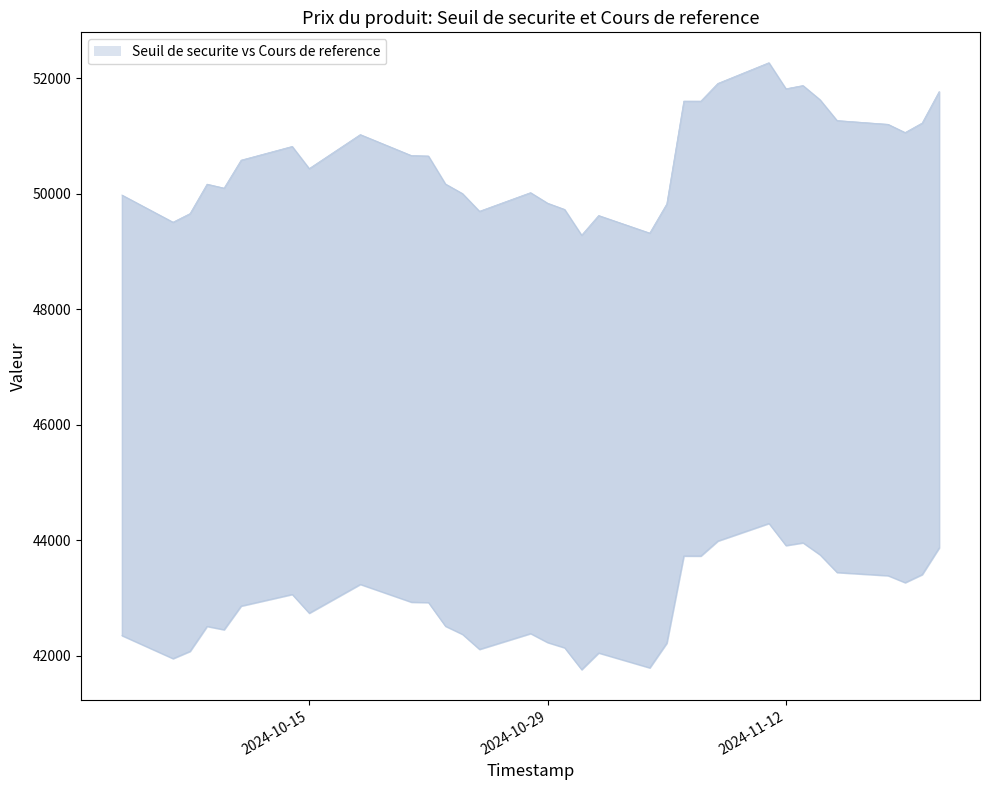

How many data points in Cours de reference are above 42863?

17